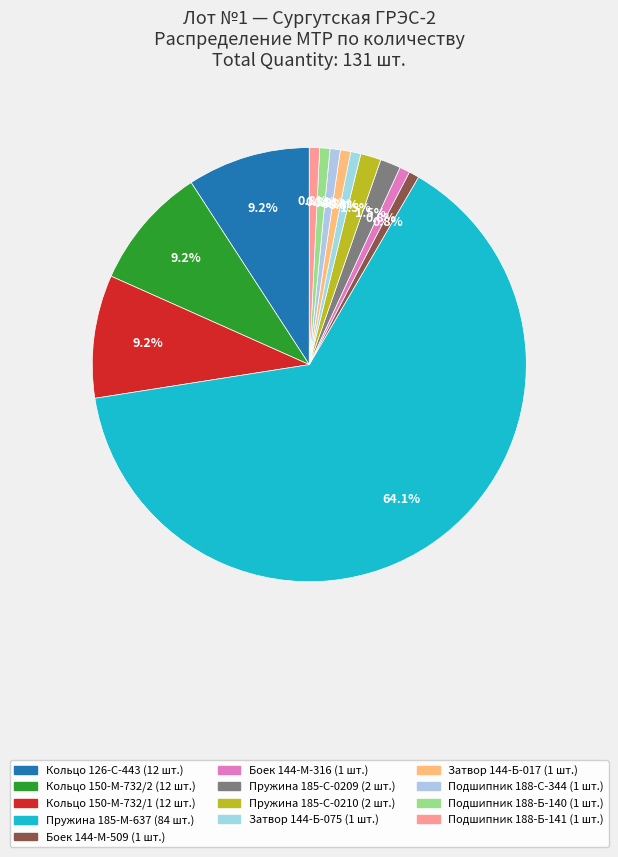

What is the ratio of the value at Затвор 144-Б-075 to the value at Подшипник 188-С-344?

1.0